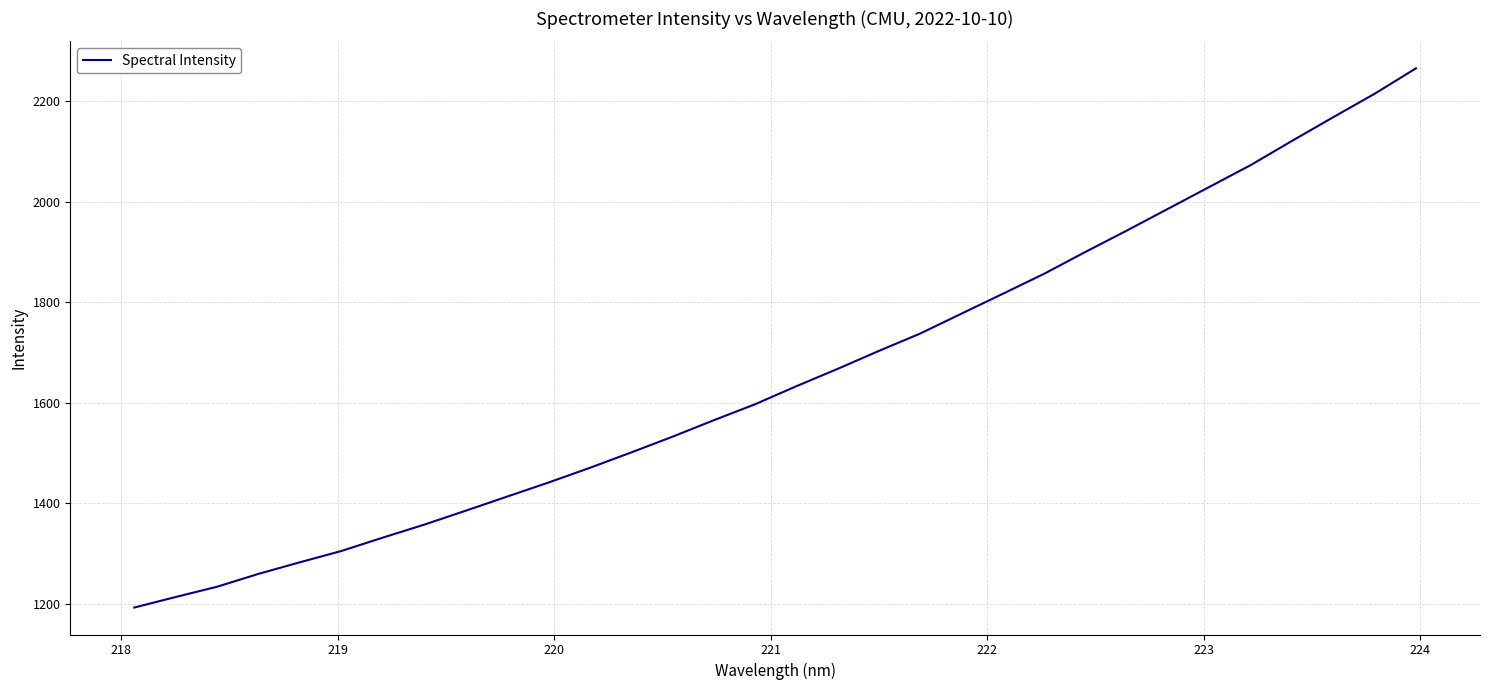

What is the maximum value shown in the chart?

2264.9